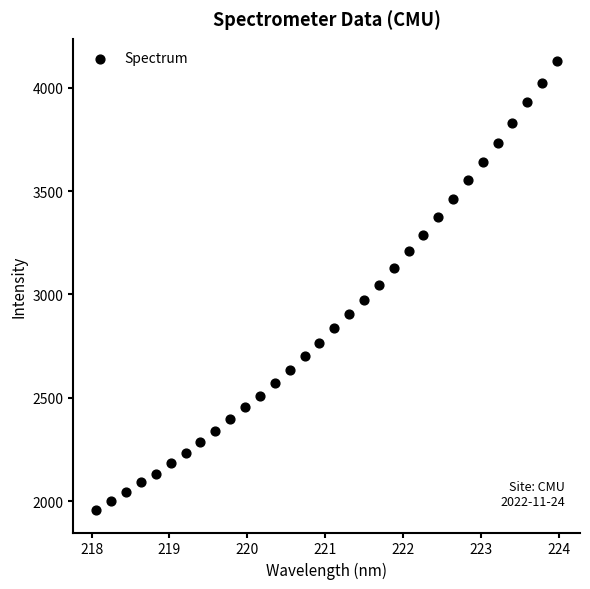

What is the range of X values (max minus min)?

5.9